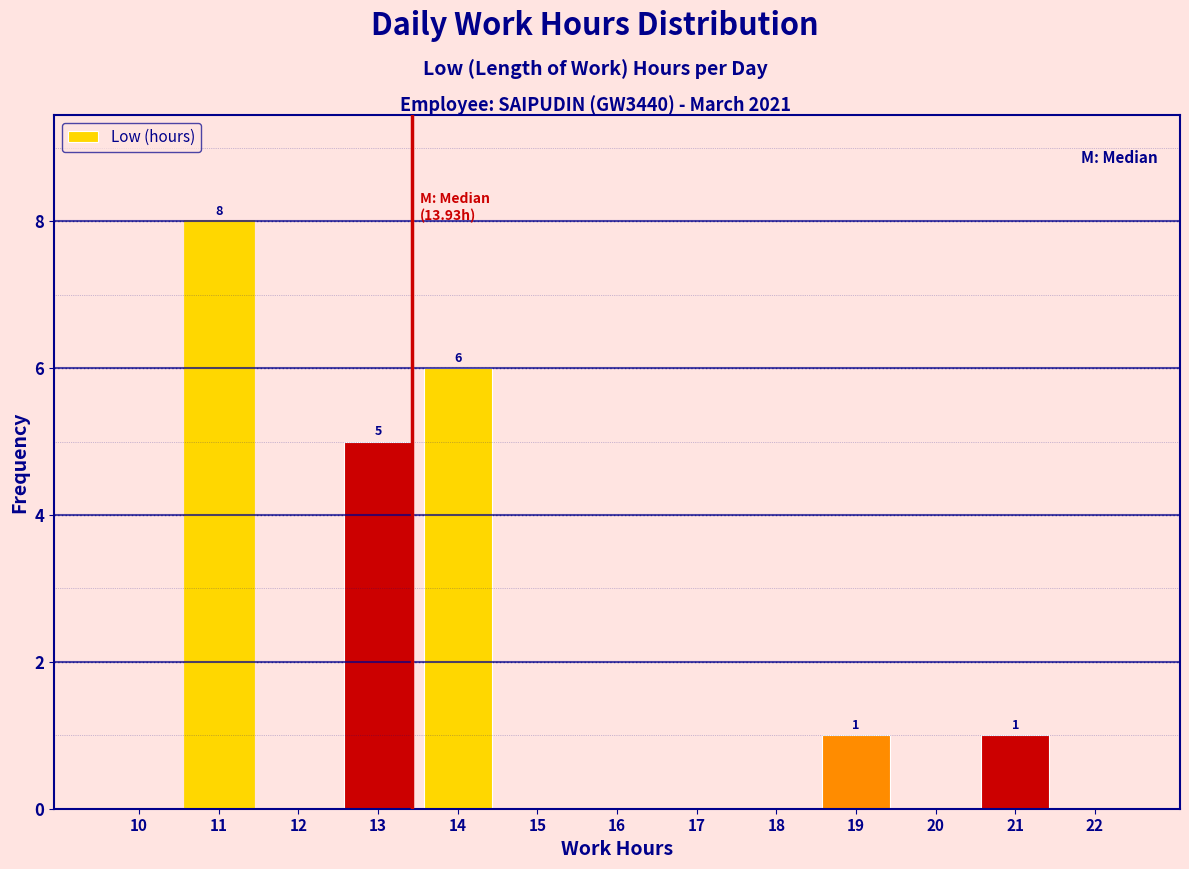

Reading left to right, extract all data points from this chart.

10=0	11=8	12=0	13=5	14=6	15=0	16=0	17=0	18=0	19=1	20=0	21=1	22=0